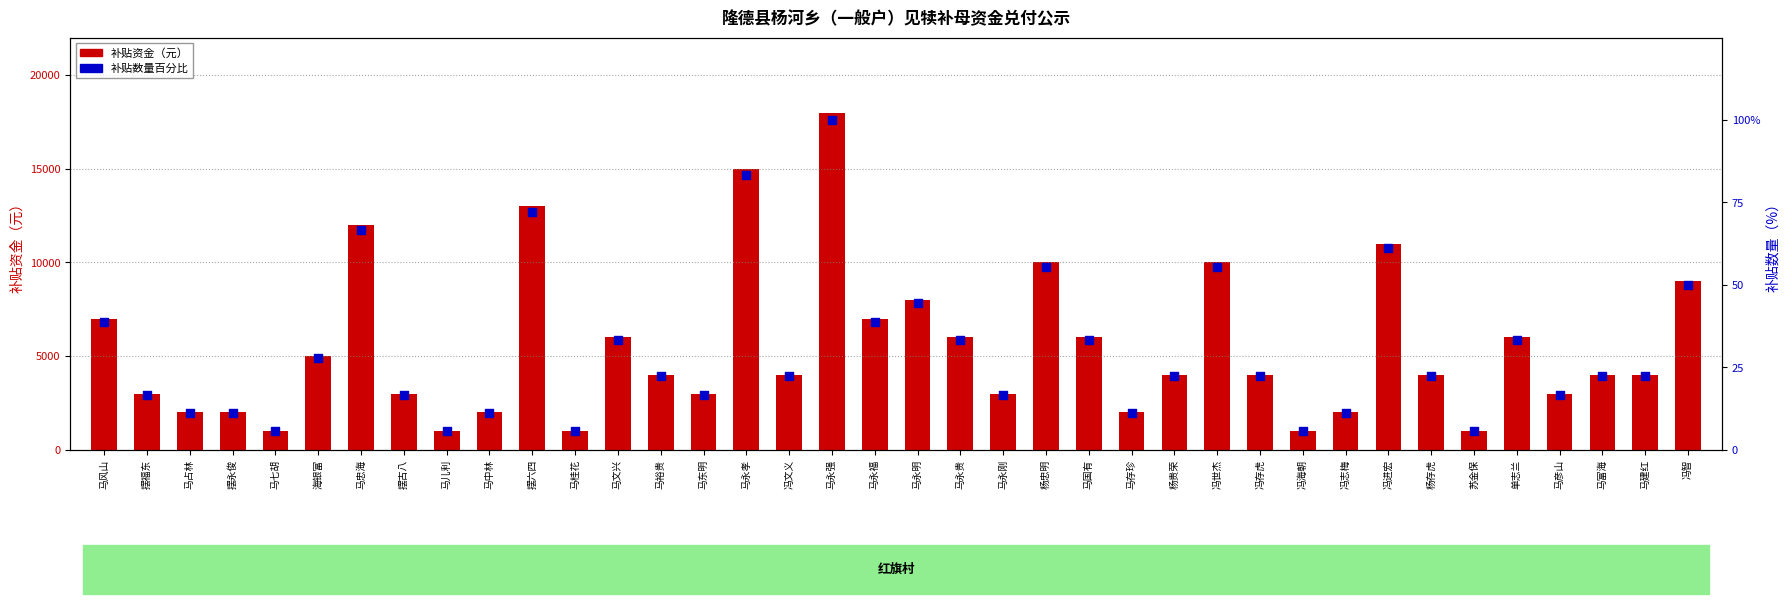

At which category is the sum across all series the highest?

马永强